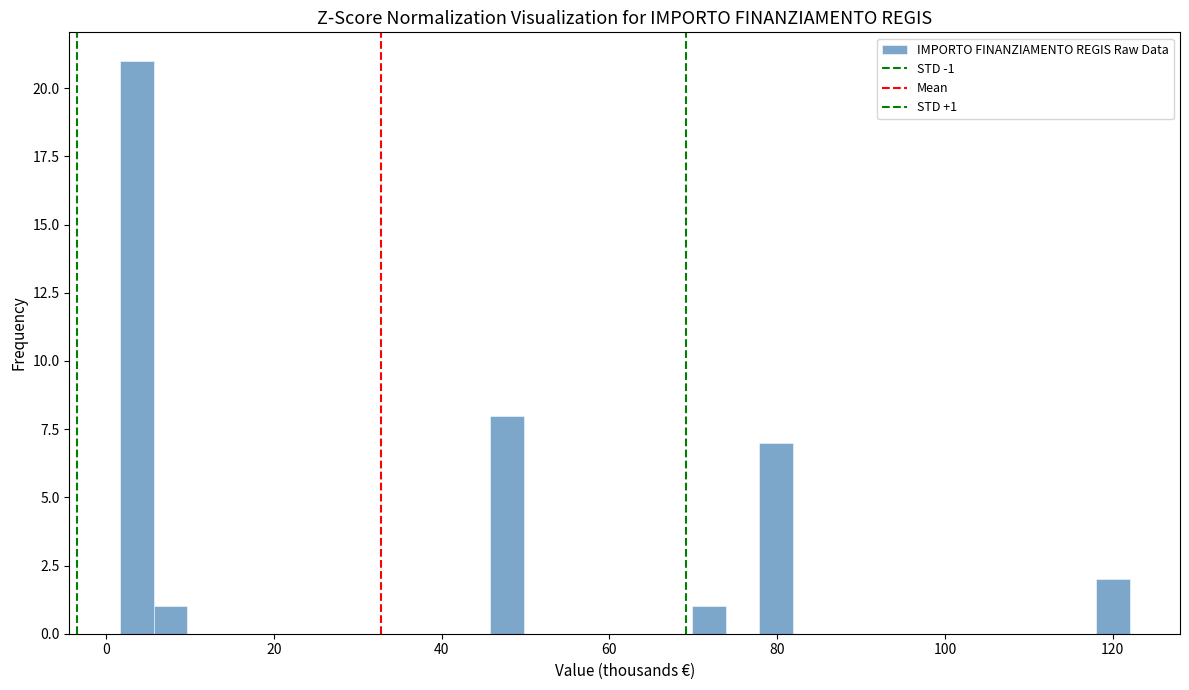

Around what value on the x-axis is the tallest bar? Give the approximate position of its centre, as read against the axis.

4